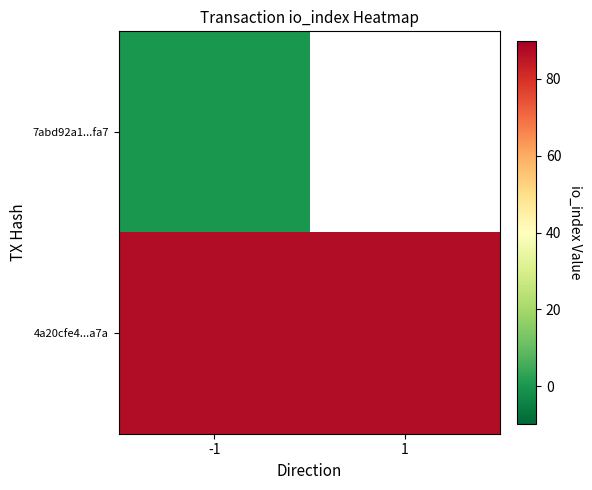

Which category has the highest value in the 7abd92a1...fa7 series?

-1